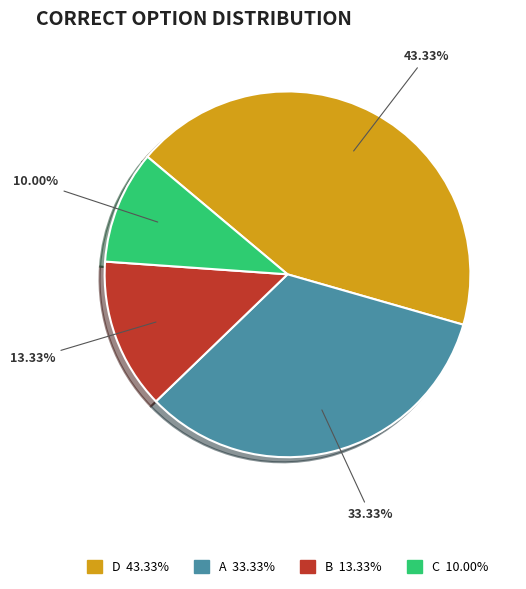

Which has a higher value, B or D?

D